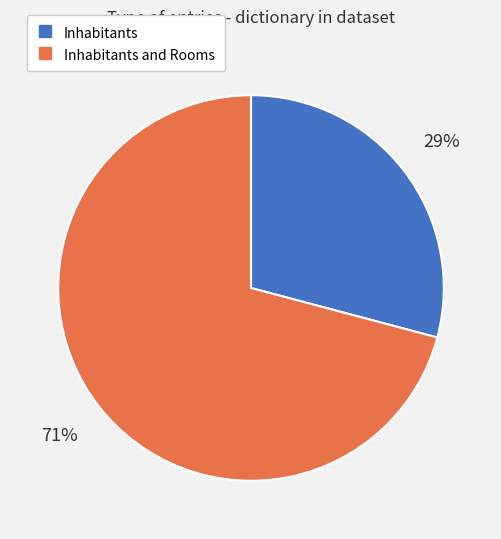

Is there a majority slice in this chart?

Yes